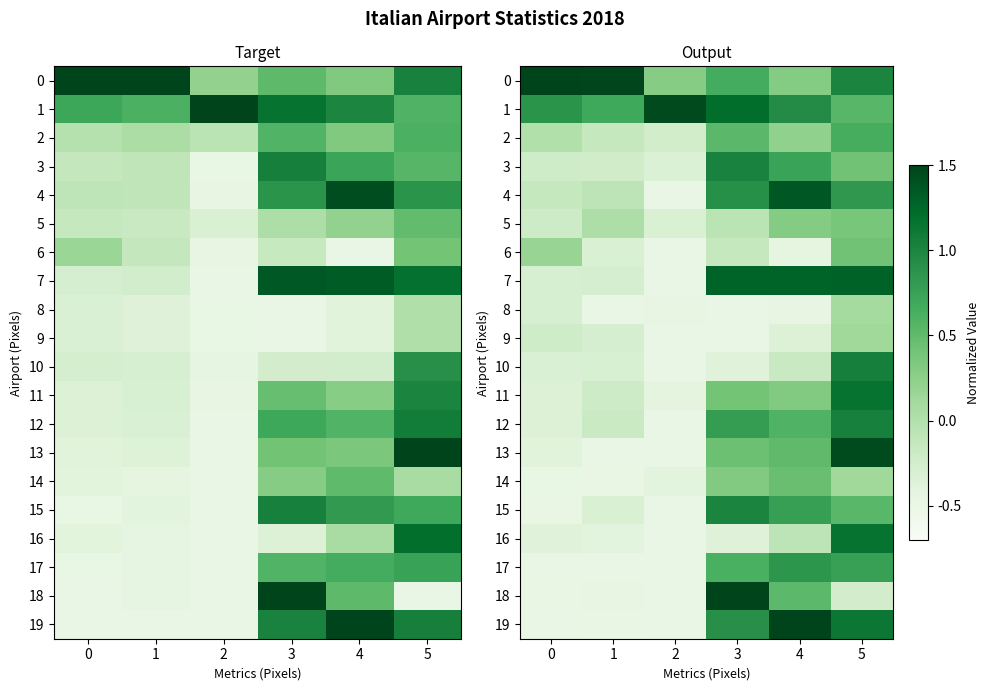

At which category does the chart reach its minimum across all series?

2